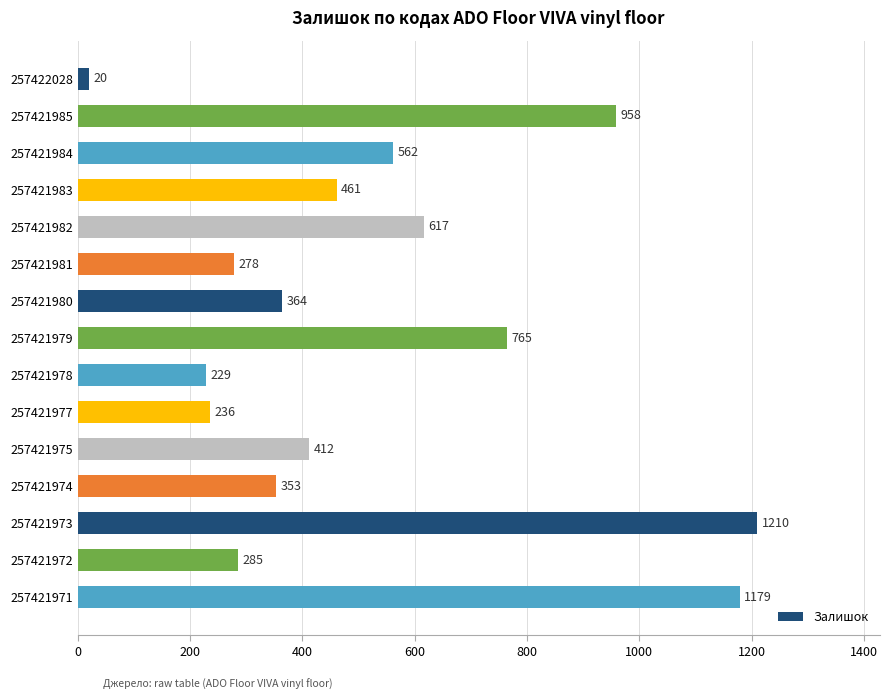

What is the approximate value at 257421983, to the nearest 50?

450